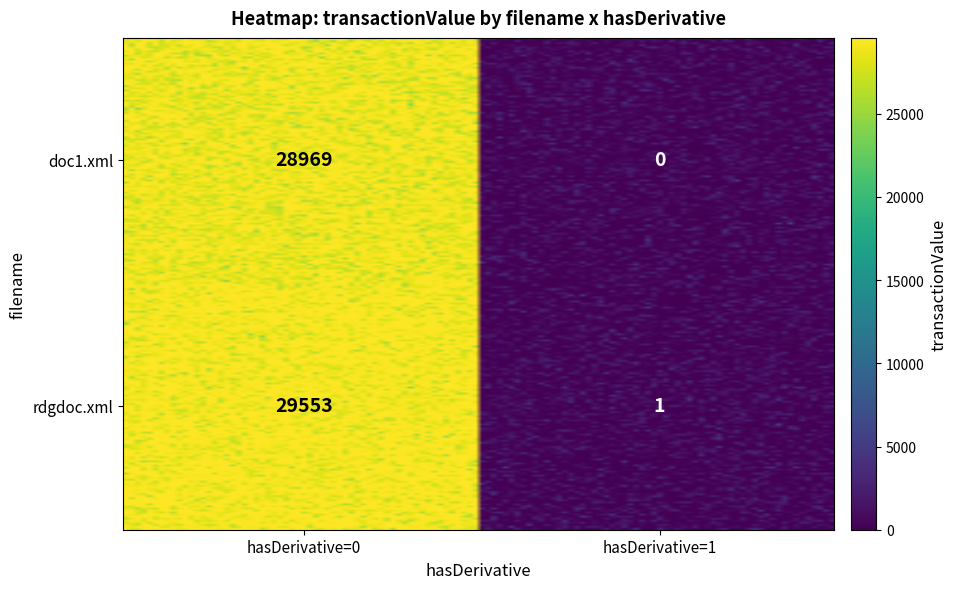

Which category has the highest value across all series?

hasDerivative_0